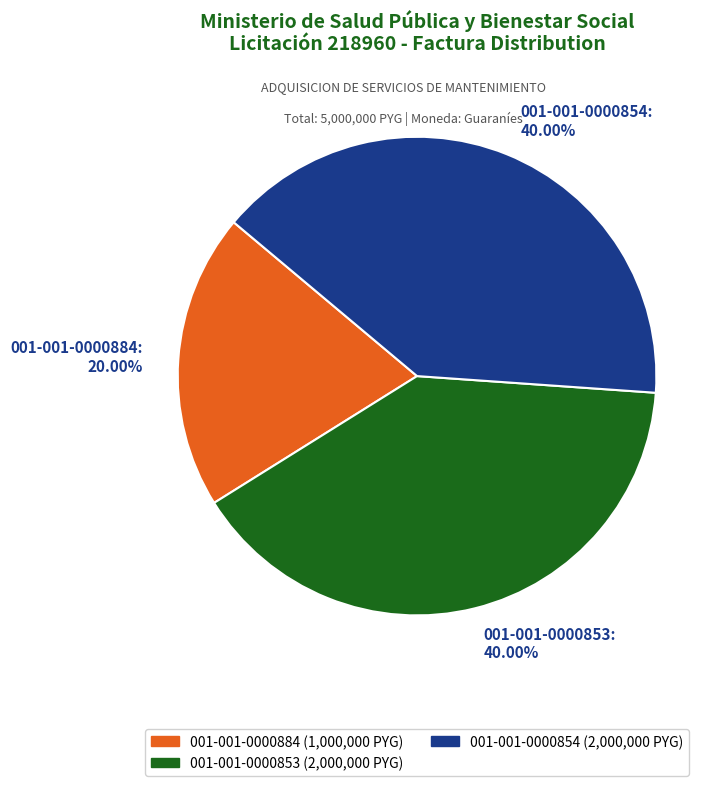

True or false: 001-001-0000854 accounts for 29% of the total.

False